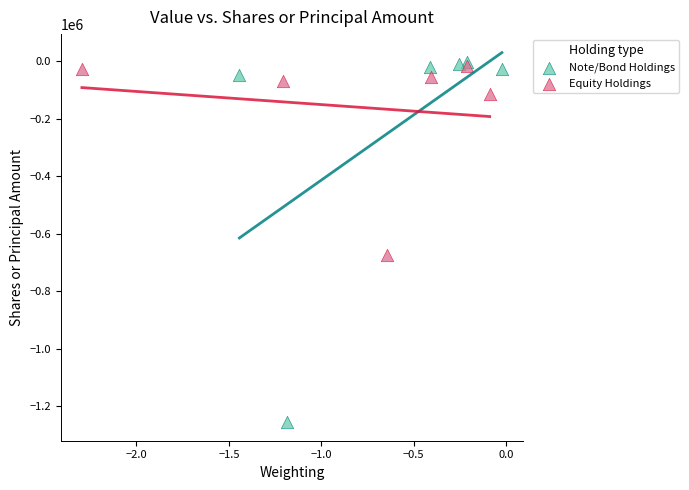

Which series has the widest spread of Y values?

Note/Bond Holdings